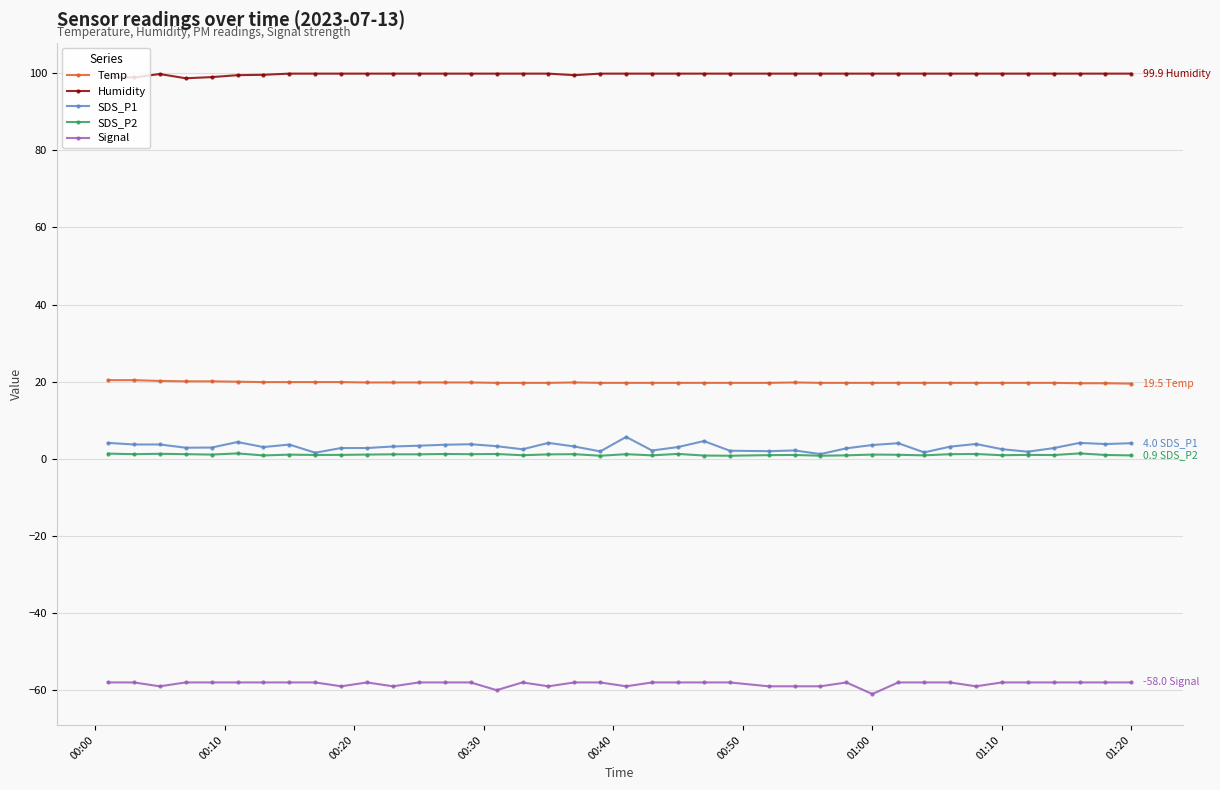

Count the number of data series in this chart.

5